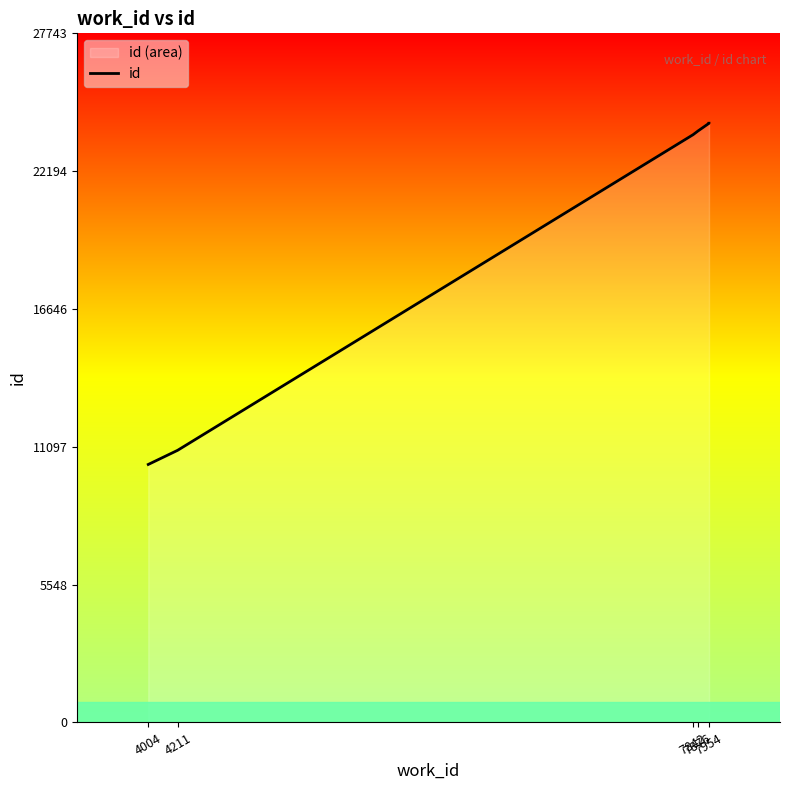

The value at 4004 is 3711. True or false?

False